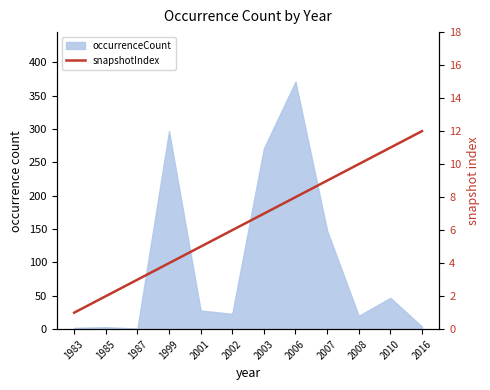

What is the average value?

6